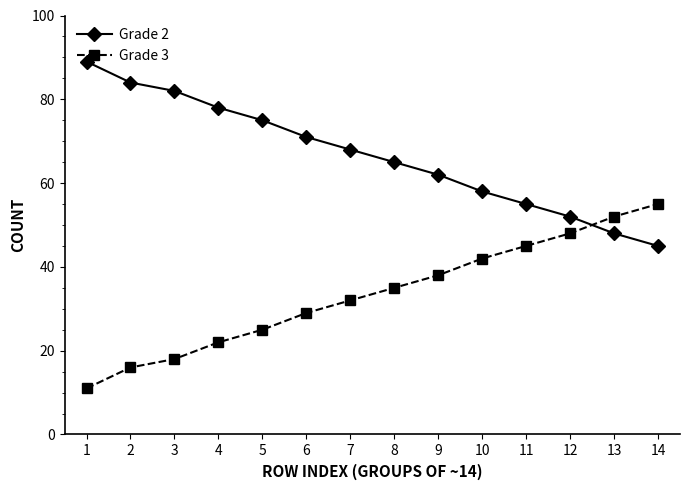

Read the Grade 2 value at 4.

78